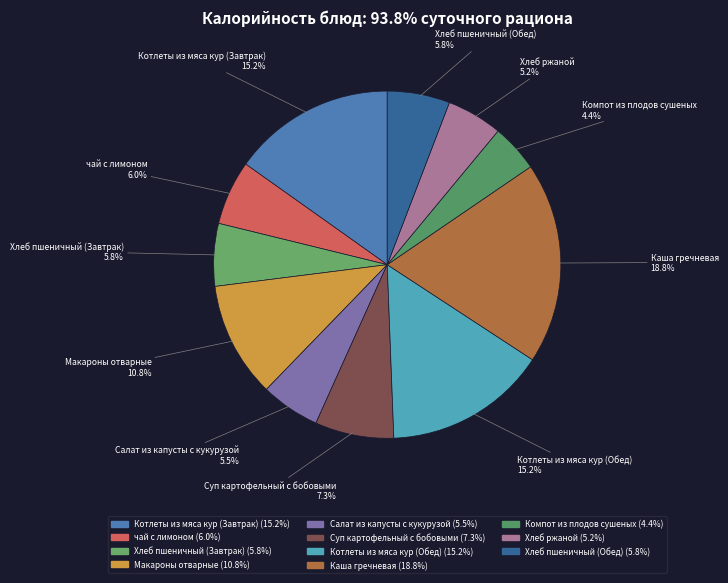

Is there any slice that represents more than half of the pie?

No